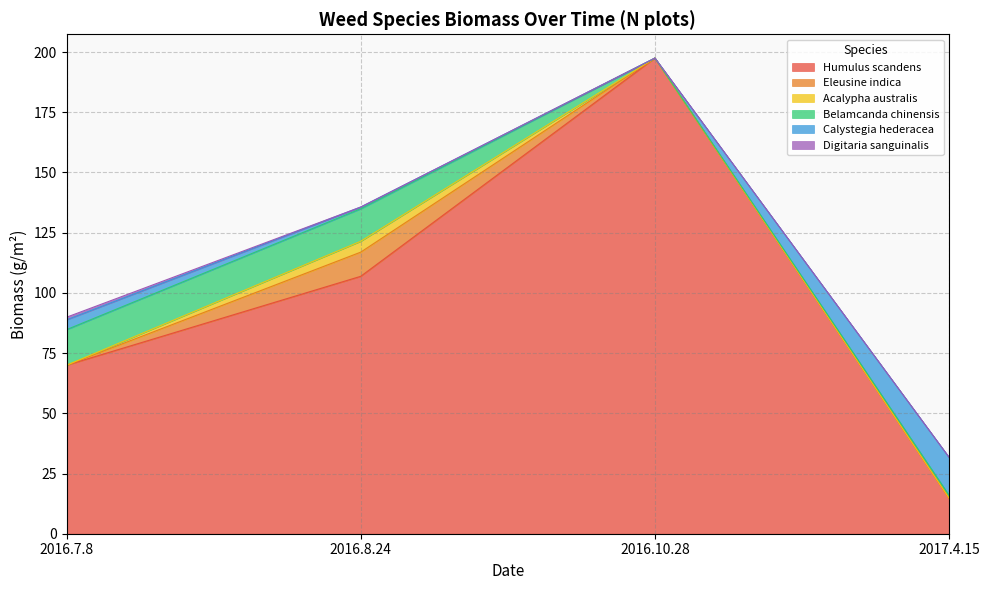

True or false: Belamcanda chinensis and Calystegia hederacea intersect in this chart.

False